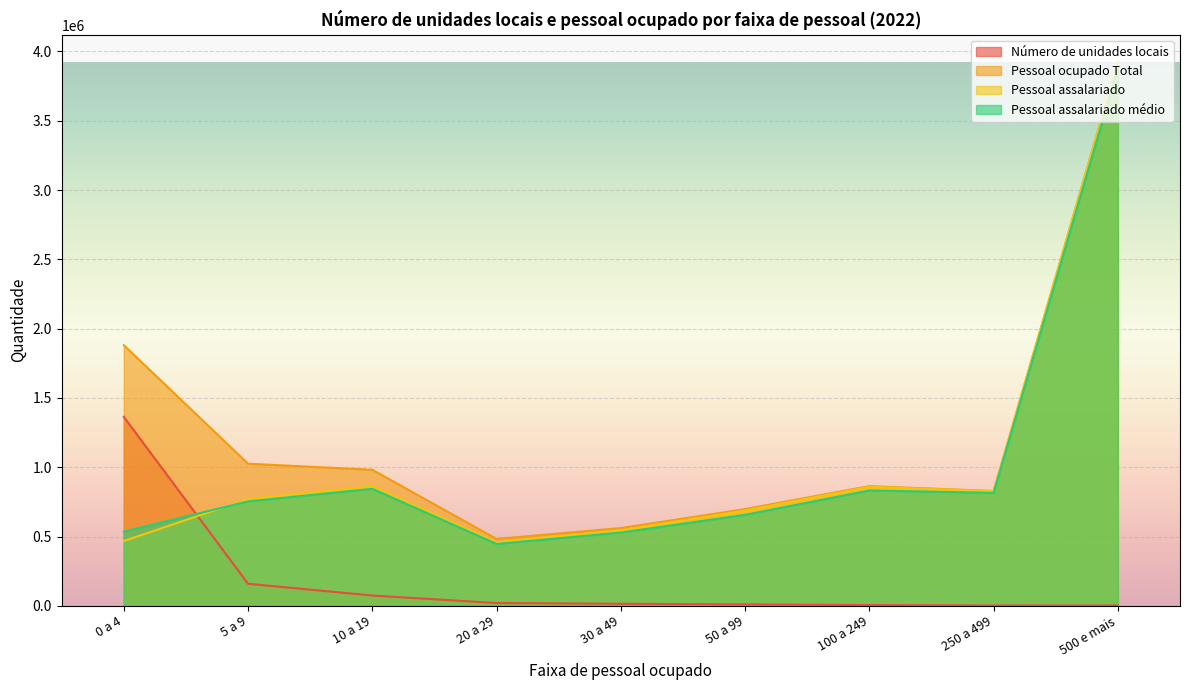

Which series ends up on top after the final intersection of Pessoal assalariado médio and Número de unidades locais?

Pessoal assalariado médio